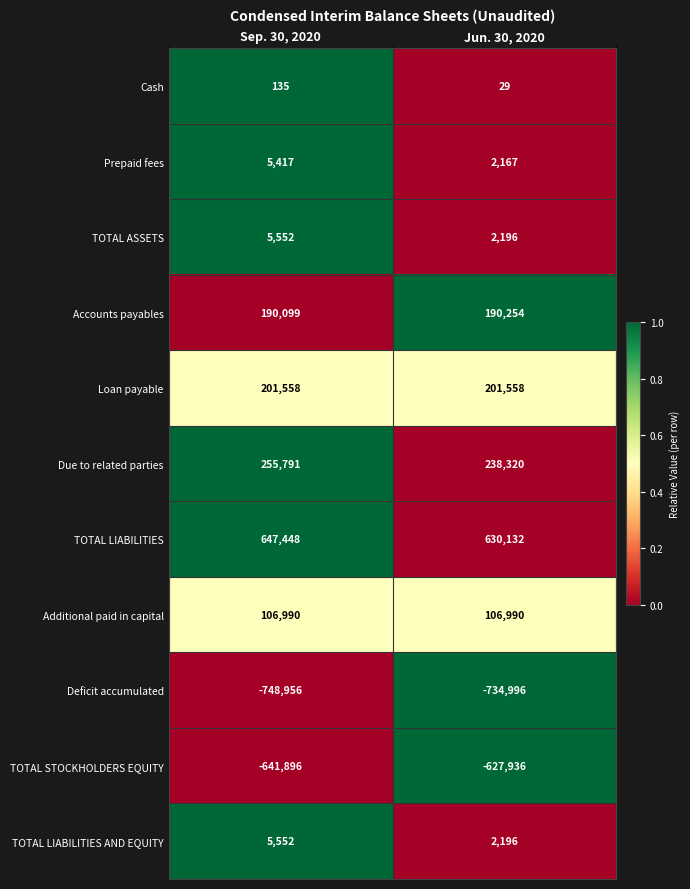

What is the minimum value shown in the chart?

-748956